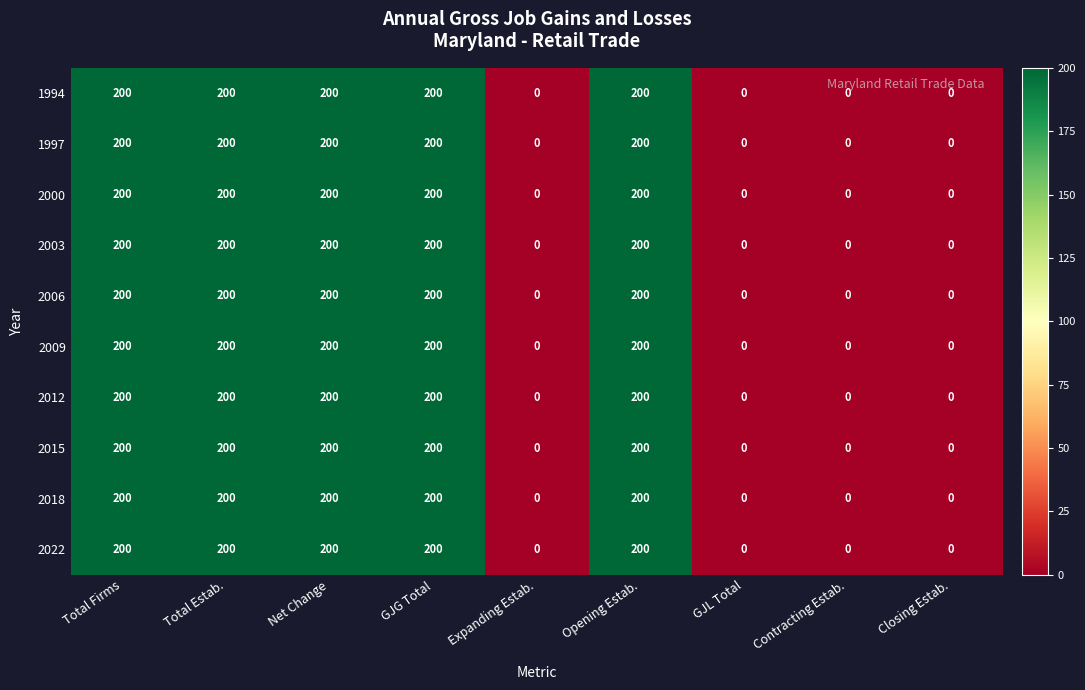

Is it true that 1997 equals 132 at Closing Estab.?

False